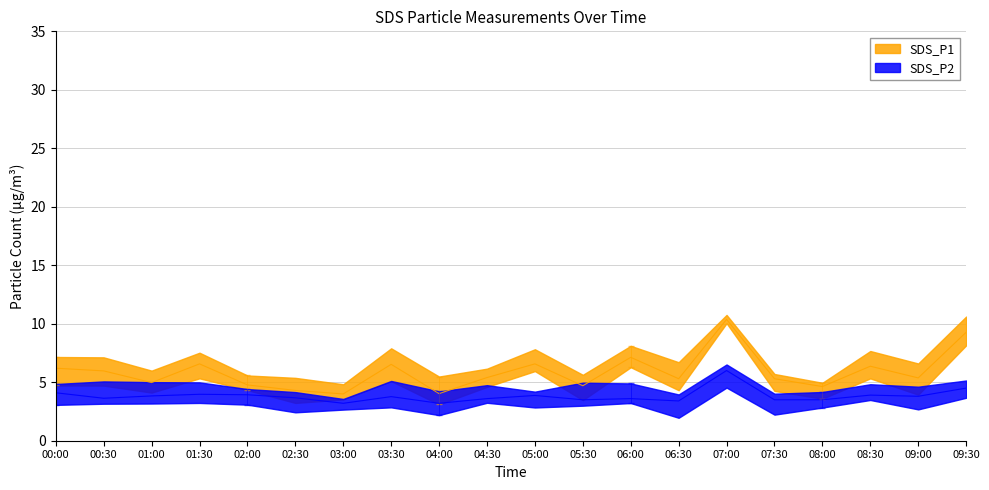

The value of SDS_P2 at 05:30 is 3.5. True or false?

True